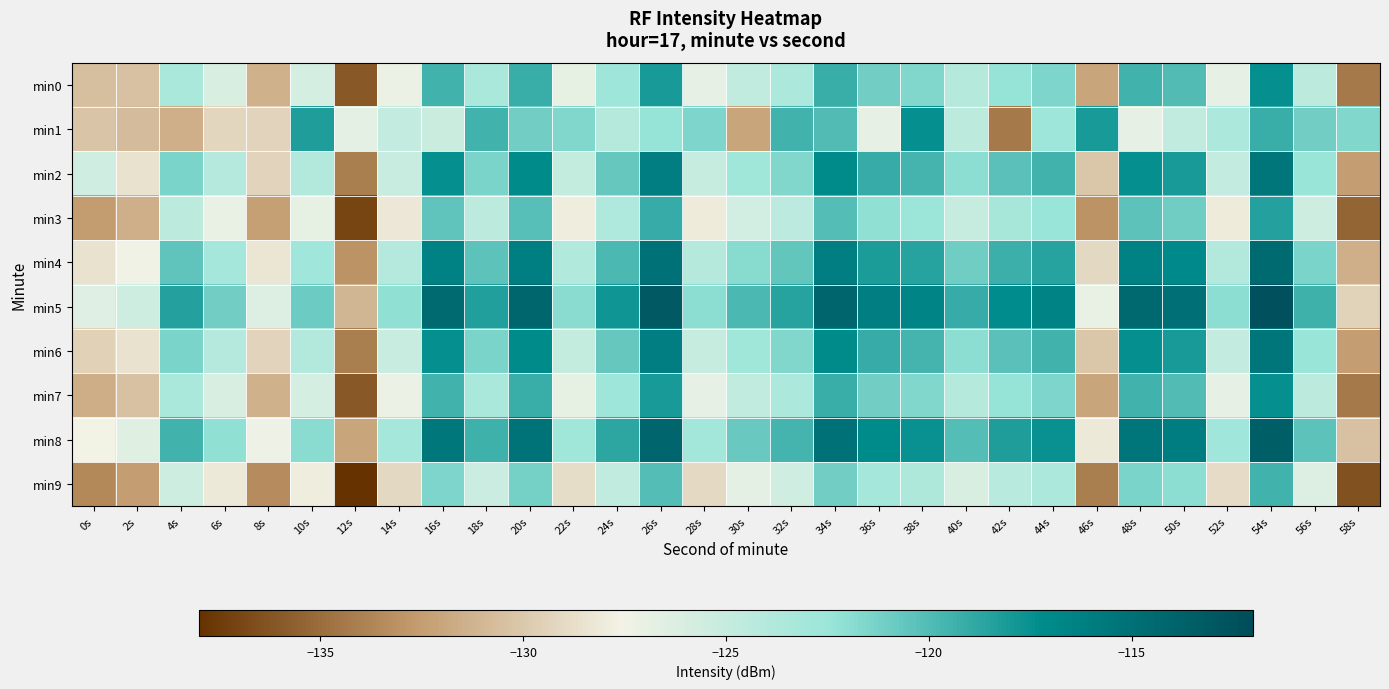

Which series has the largest total across all categories?

min5